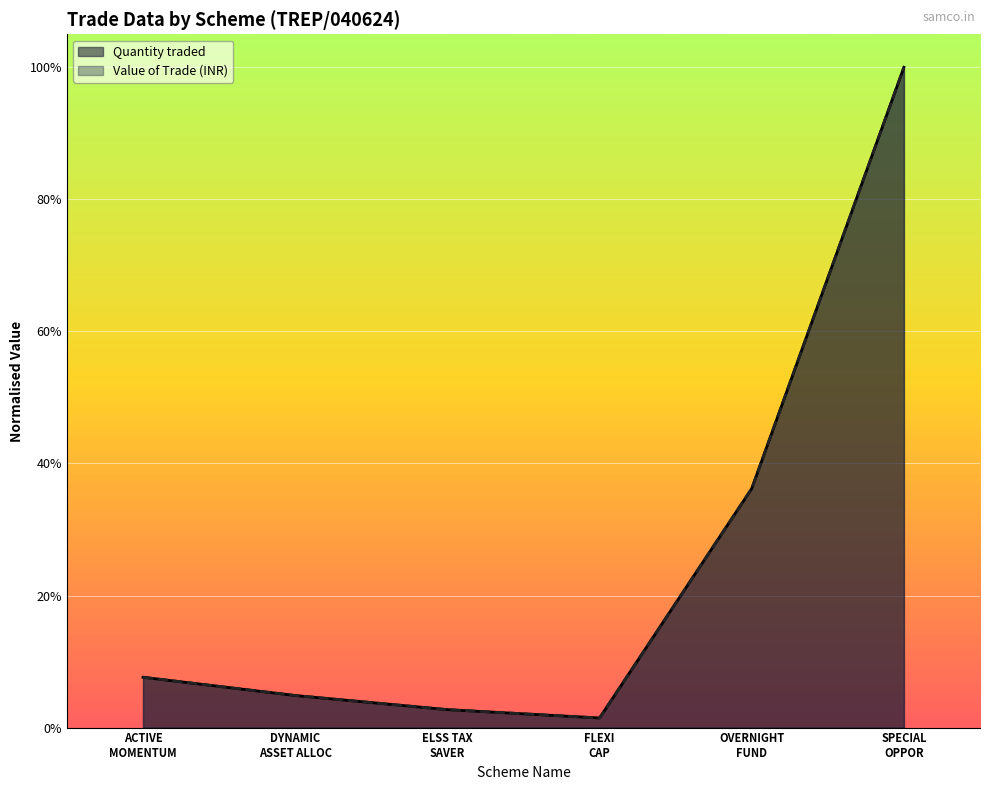

Is it true that Value of Trade (INR) equals 0.1 at ACTIVE MOMENTUM?

True